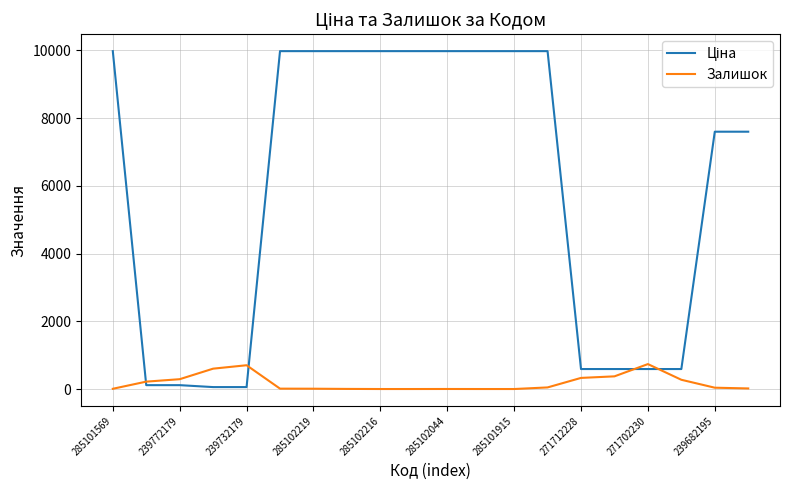

What is the highest value of the Залишок series?

736.0